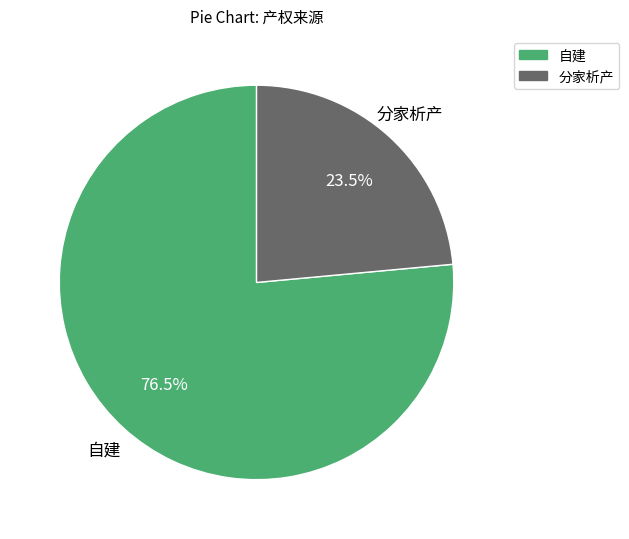

How many segments does this pie chart have?

2